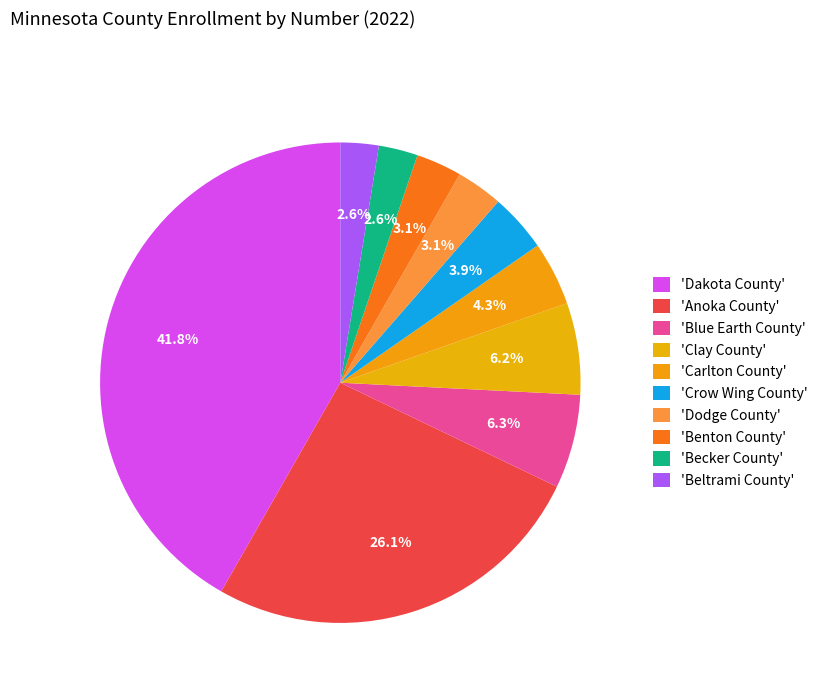

How many slices are in this pie chart?

10